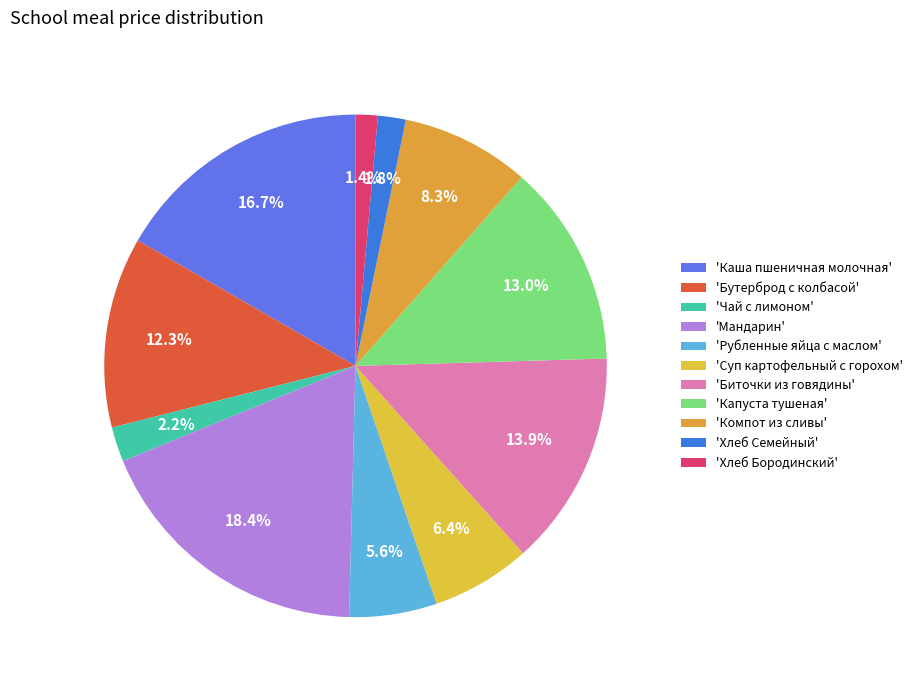

Which slice is the smallest?

Хлеб Бородинский